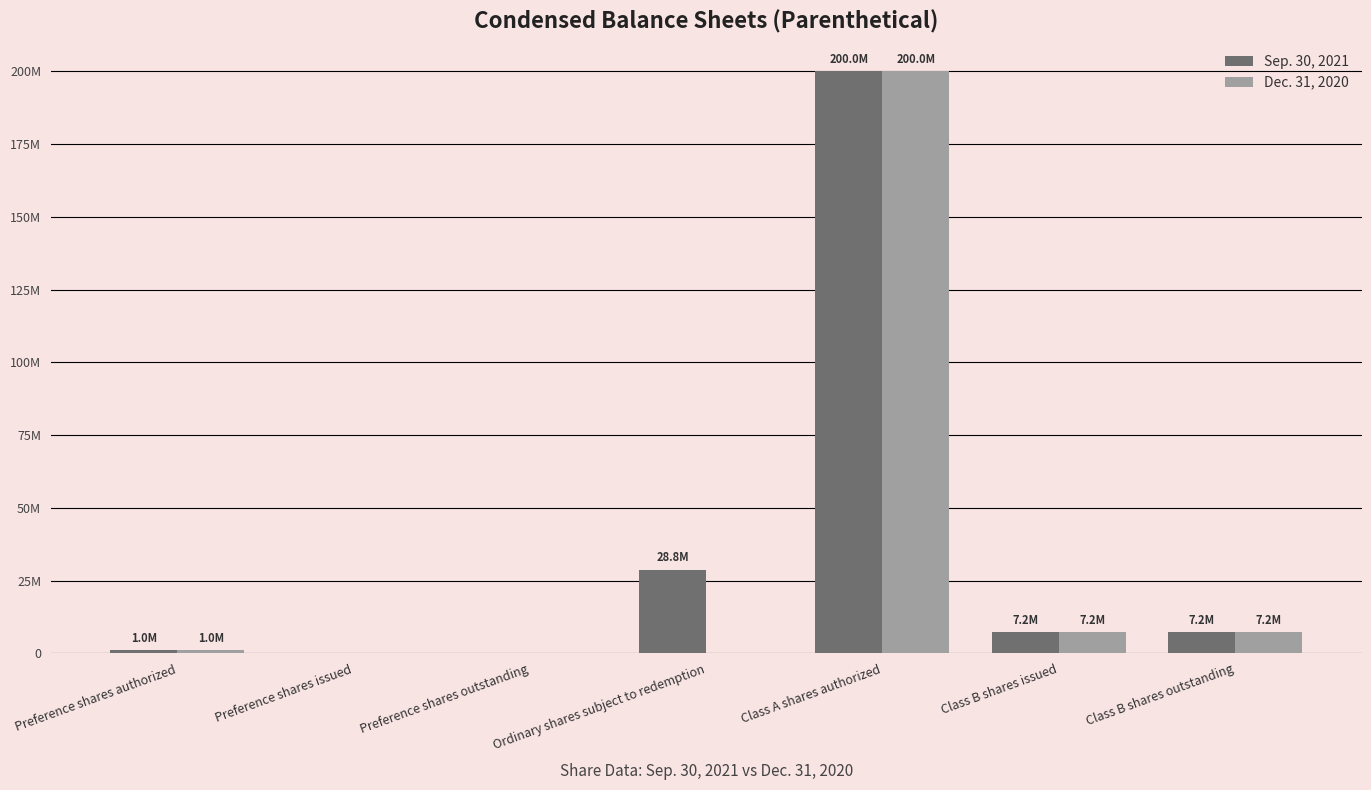

Does the chart contain stacked bars?

No